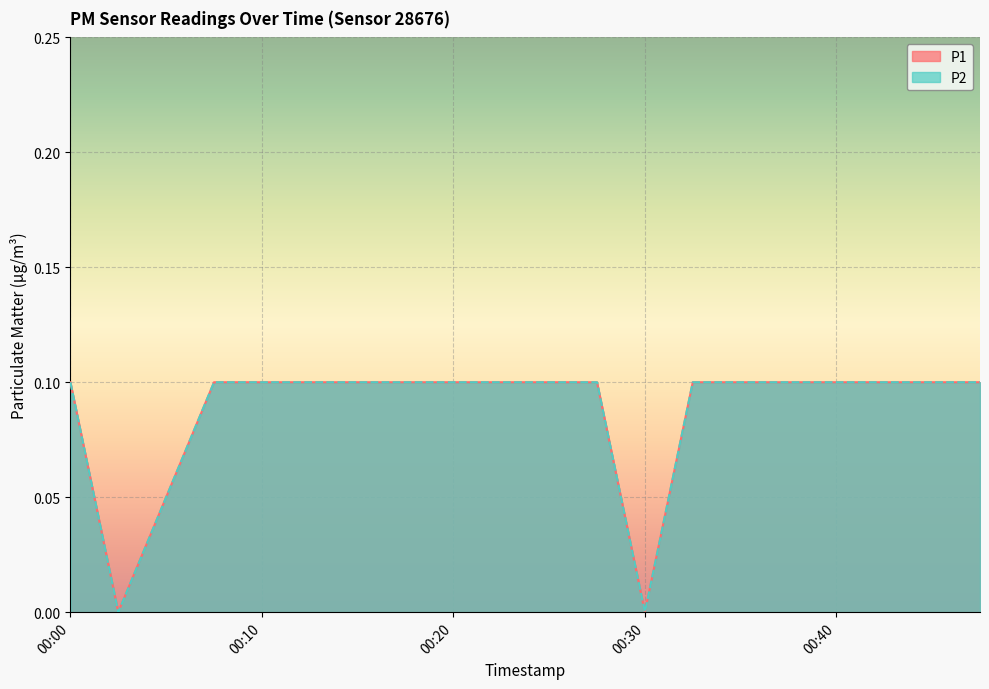

True or false: P1 and P2 intersect in this chart.

False